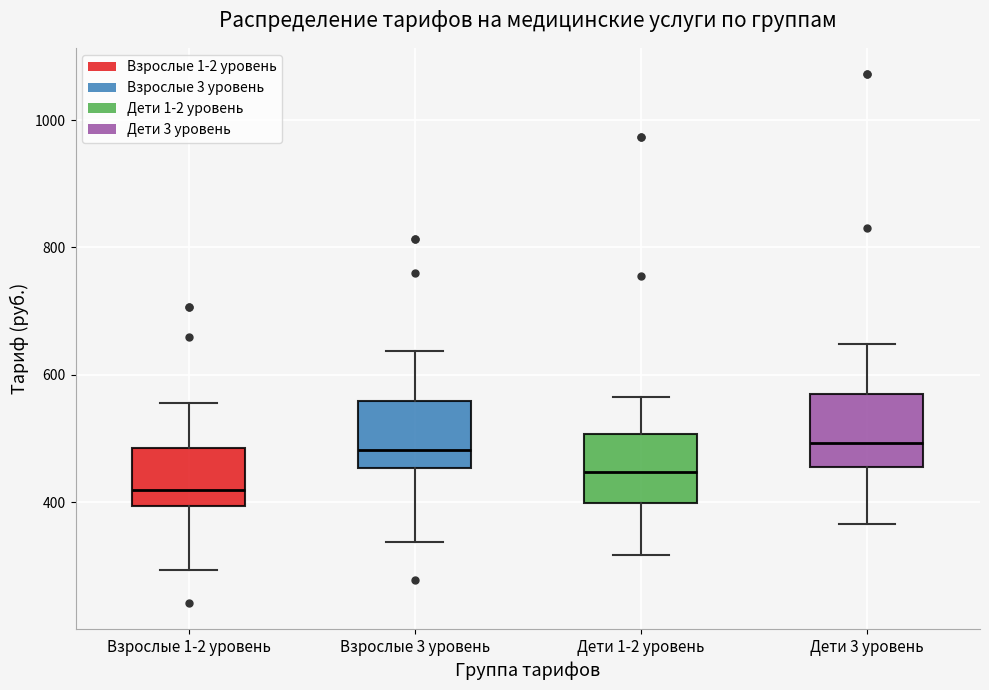

Where is the upper edge of the box for Дети 3 уровень on the y-axis? The values are not printed on the chart, so give them approximately, as read against the axis.

580